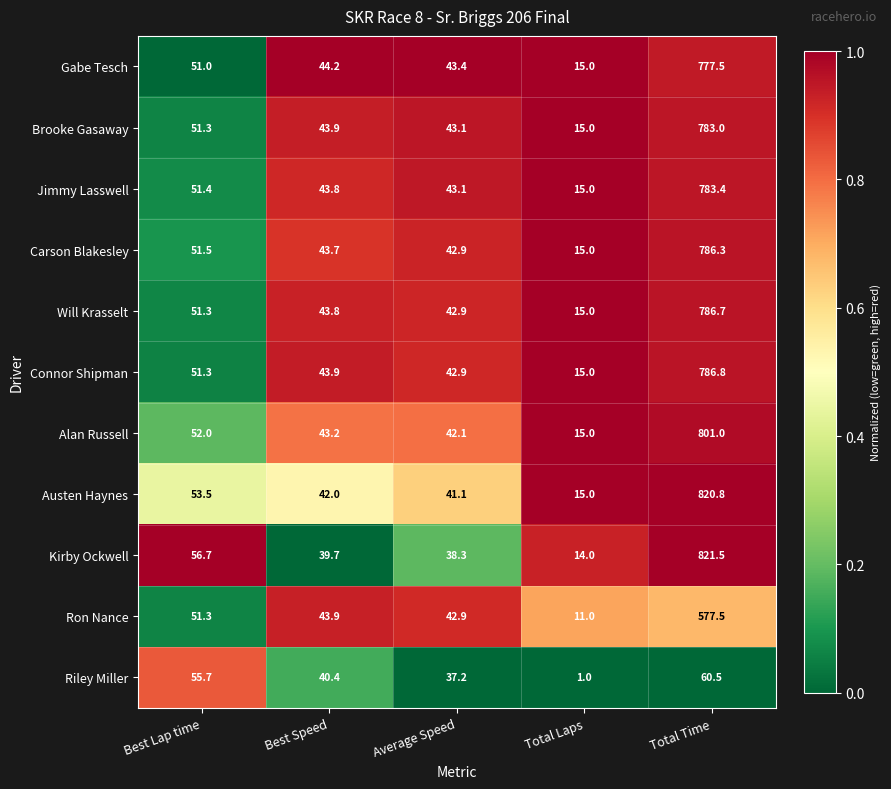

Where does the Gabe Tesch series first go above 44?

Best Lap time